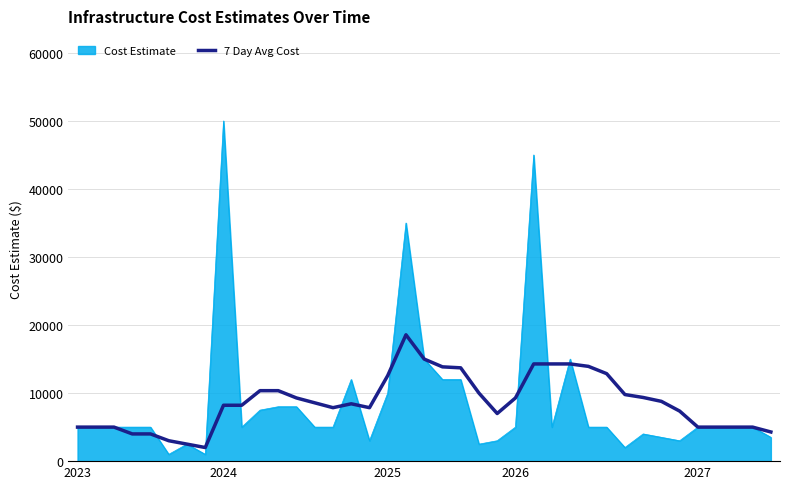

Which series has the widest spread of values?

Cost Estimate